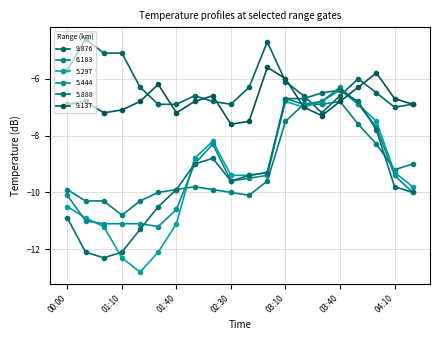

How many lines are shown in the chart?

6